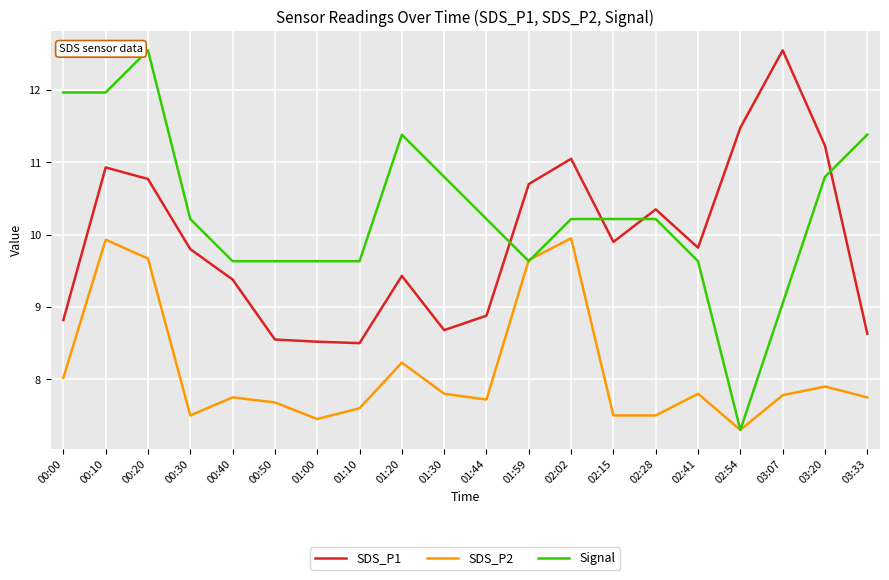

After their last crossing, which series has the higher values: Signal or SDS_P1?

Signal